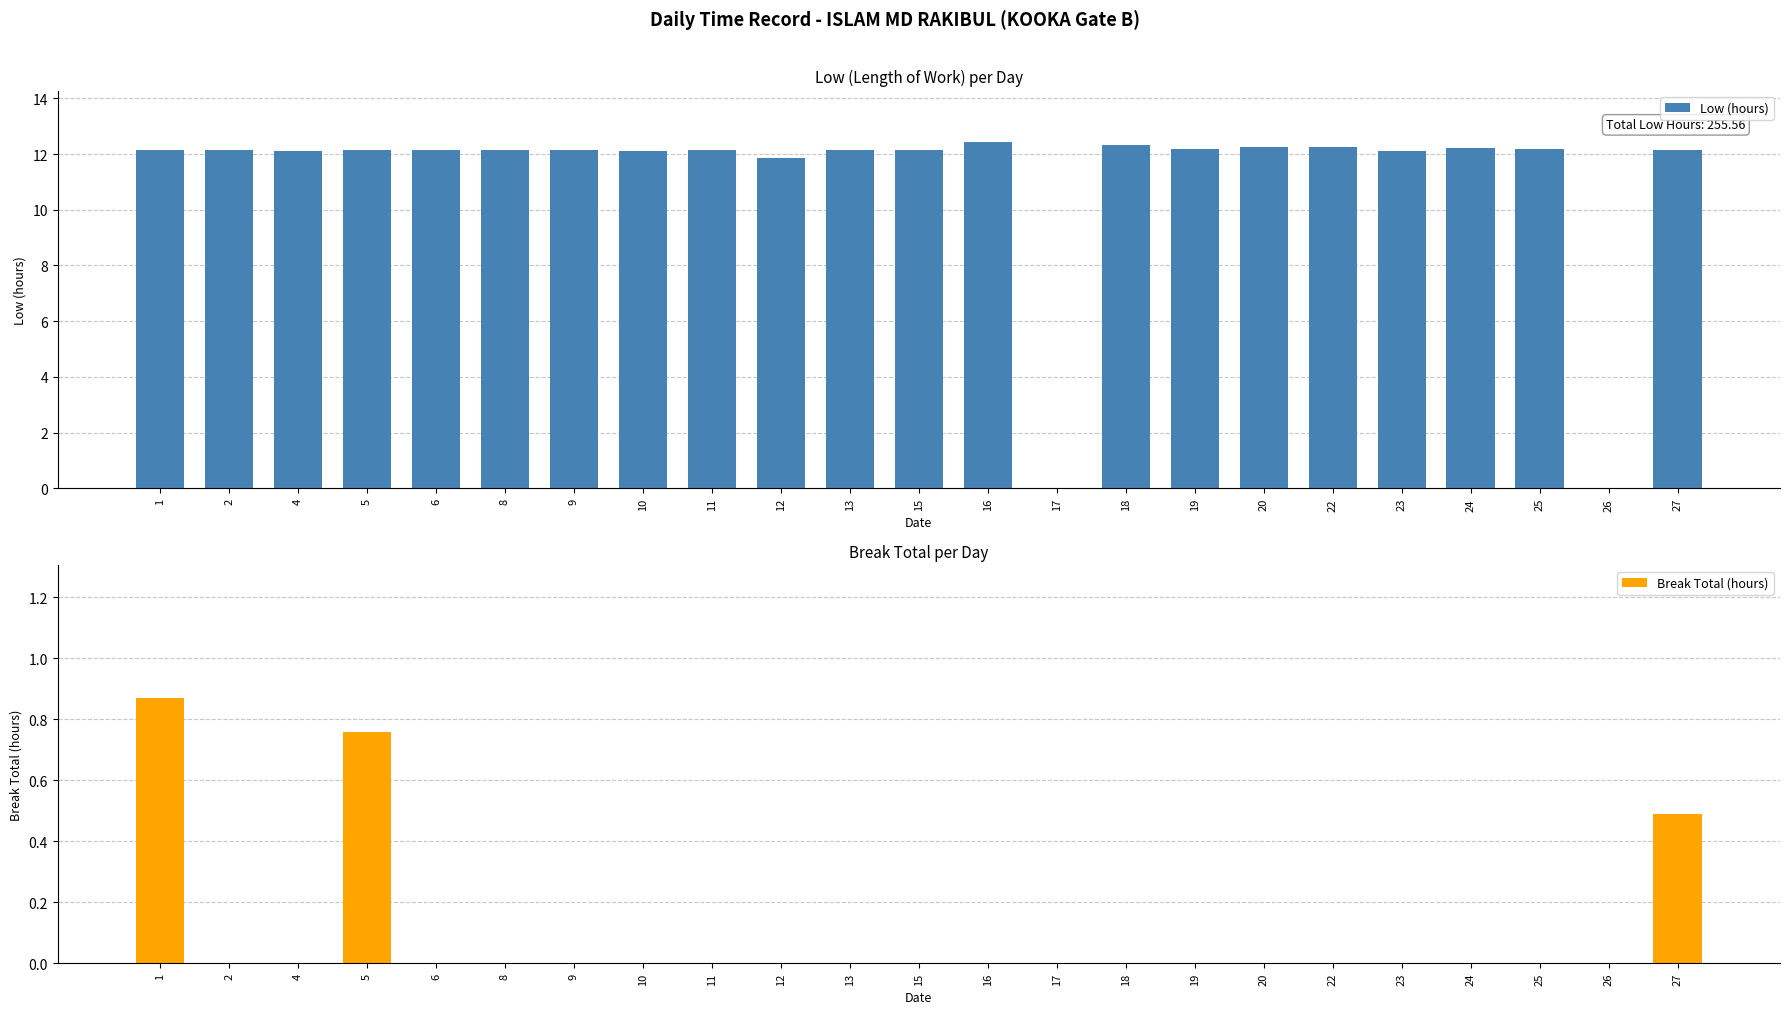

Which category has the highest value across all series?

16